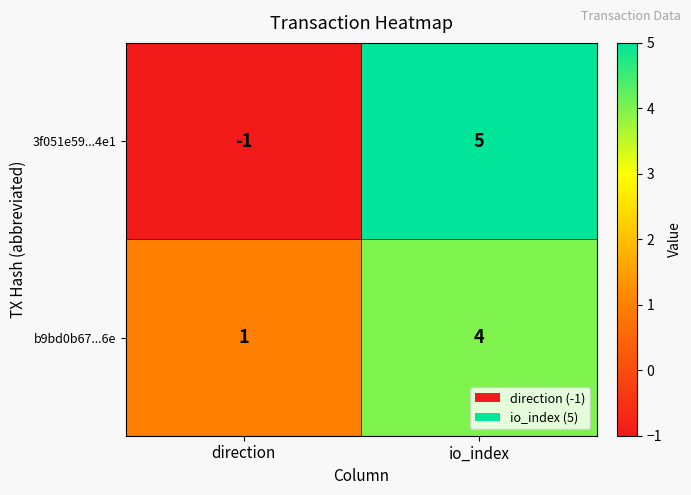

Is it true that 3f051e59...4e1 equals 9 at io_index?

False